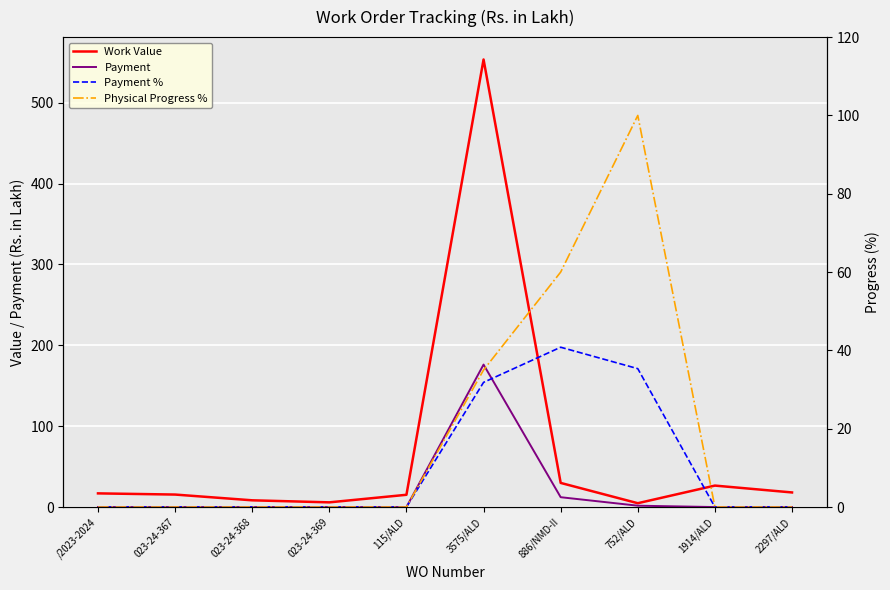

What is the label of the 9th point from the right?

023-24-367